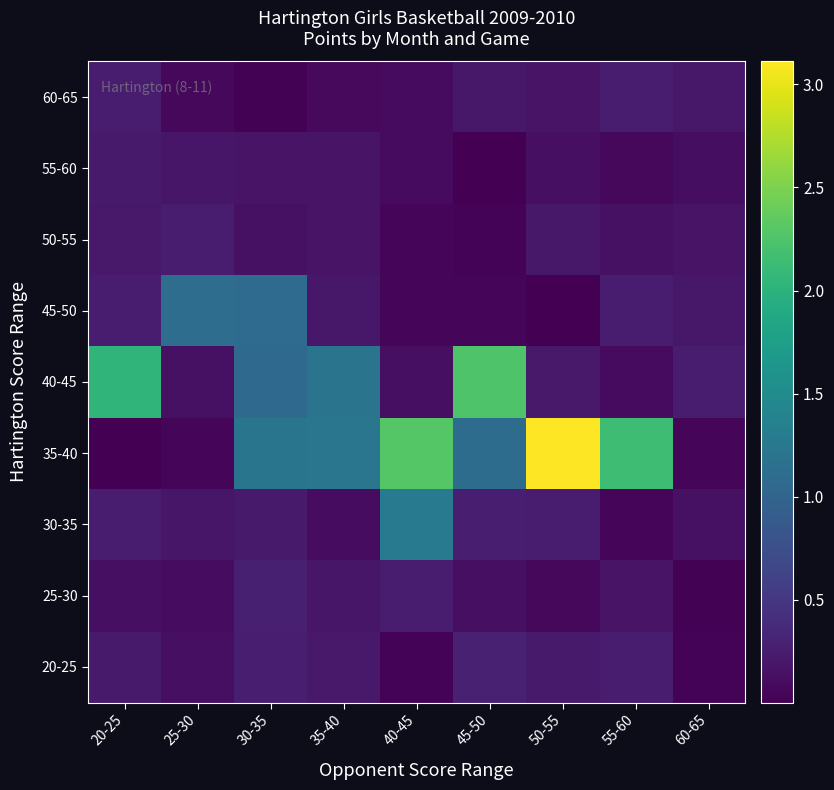

Rank the series by their maximum value, from lowest to highest.

55-60, 50-55, 60-65, 25-30, 20-25, 45-50, 30-35, 40-45, 35-40